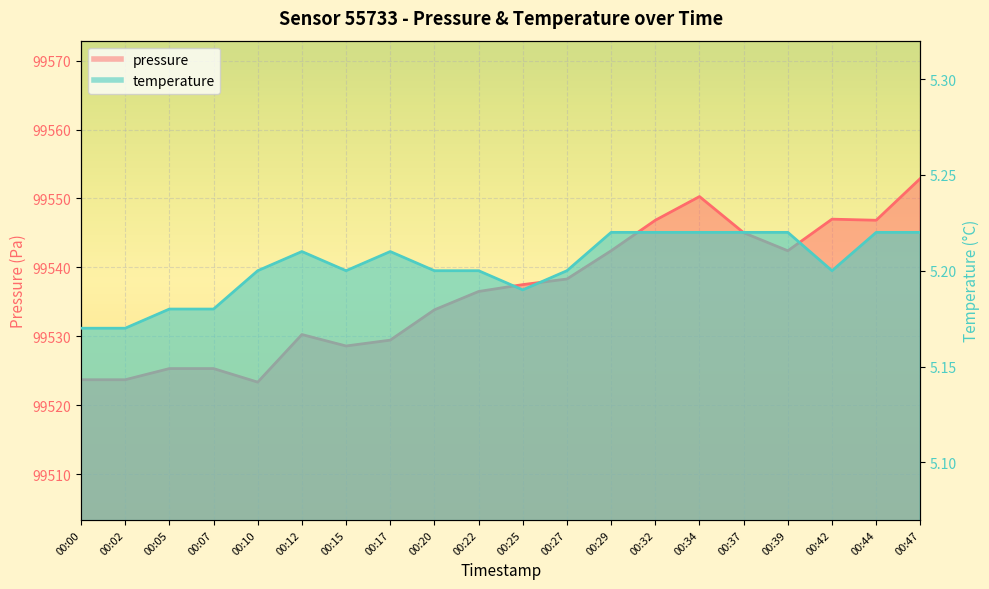

Rank the categories by pressure value from lowest to highest.

00:10, 00:00, 00:02, 00:05, 00:07, 00:15, 00:17, 00:12, 00:20, 00:22, 00:25, 00:27, 00:29, 00:39, 00:37, 00:32, 00:44, 00:42, 00:34, 00:47